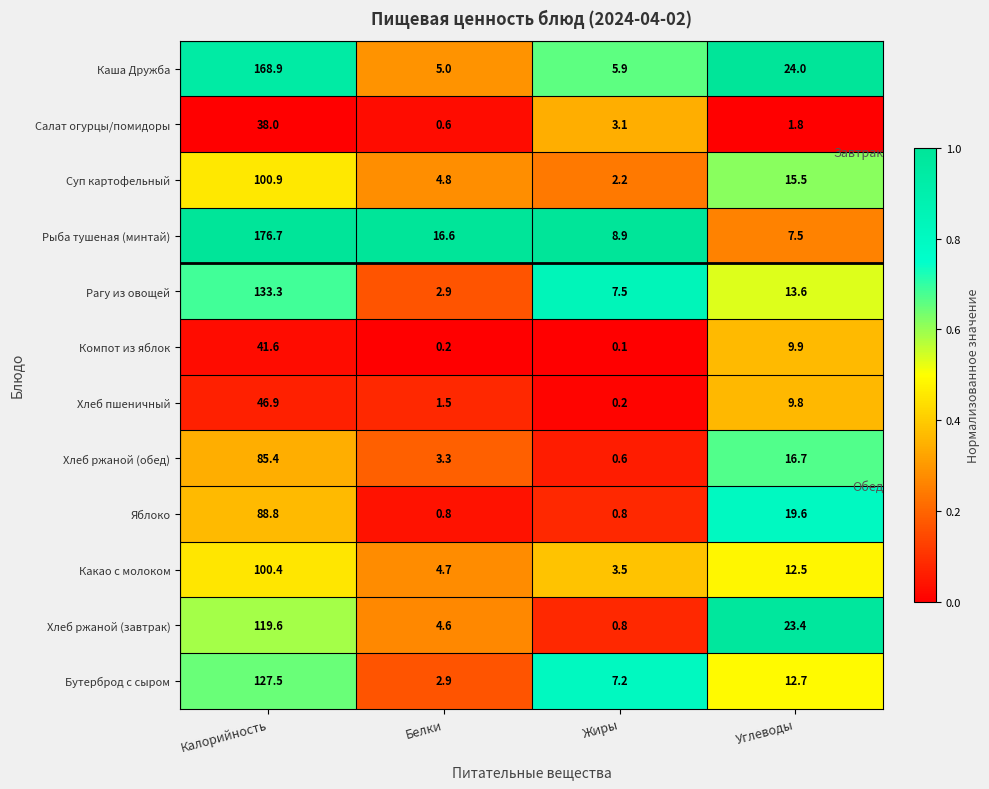

How many series are shown in this chart?

12